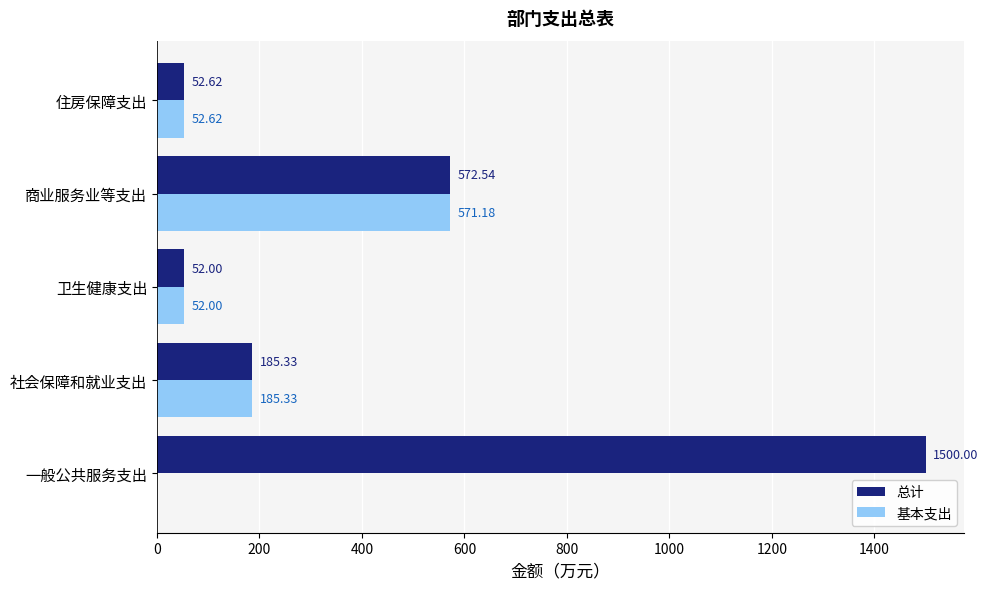

What is the sum of the 基本支出 values at 商业服务业等支出 and 住房保障支出?

623.8